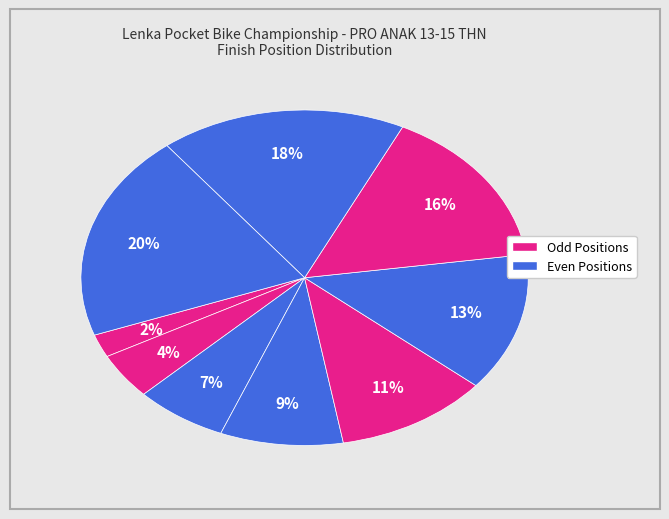

To the nearest percent, what is the difference between the largest and smallest slice percentages?

18%